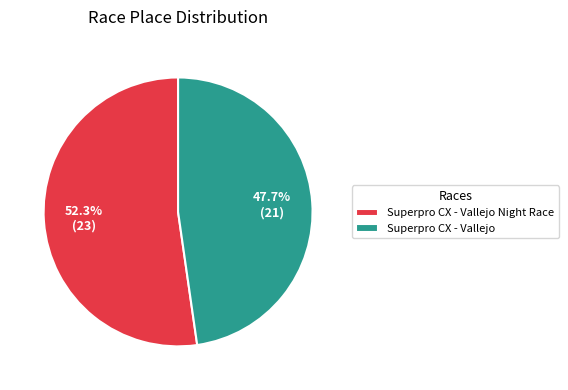

To the nearest percent, what is the average slice percentage?

50%